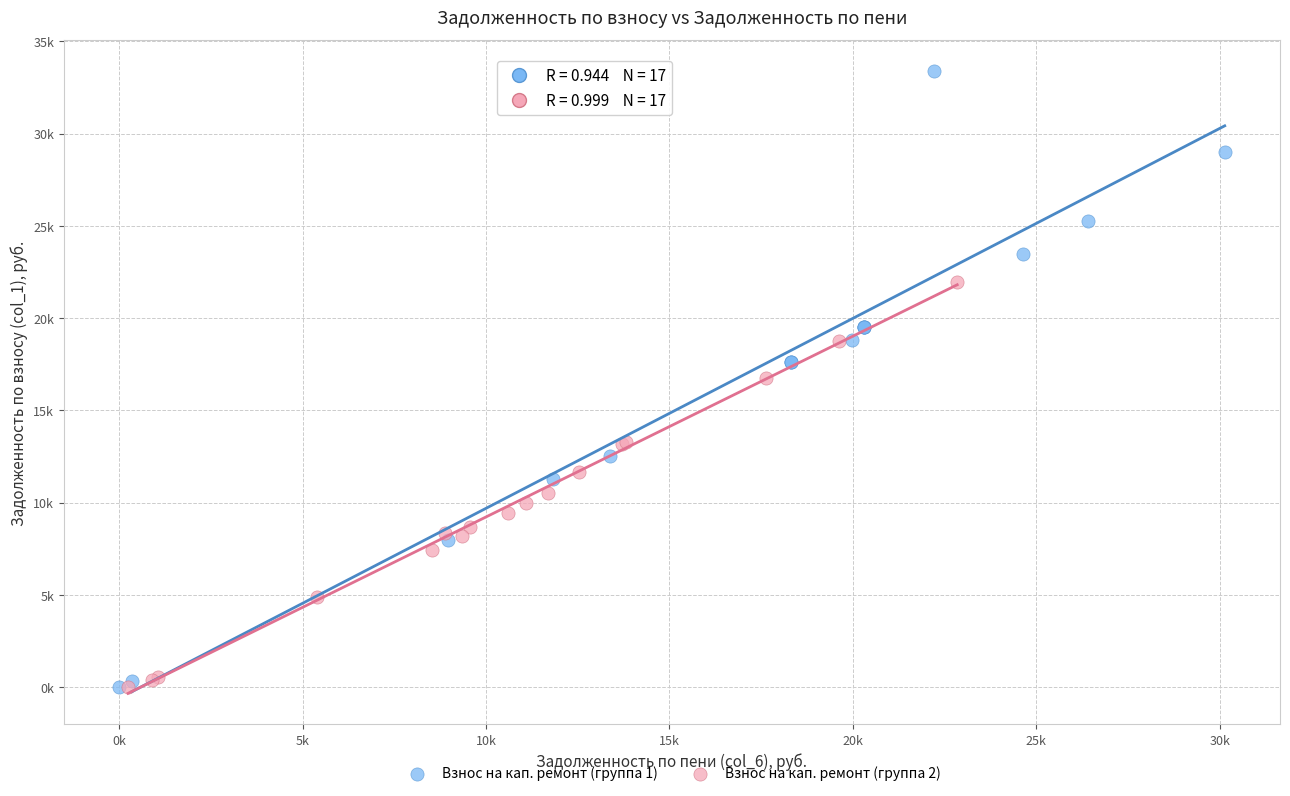

Which series has the largest Y range (max minus min)?

Взнос на кап. ремонт (группа 1)